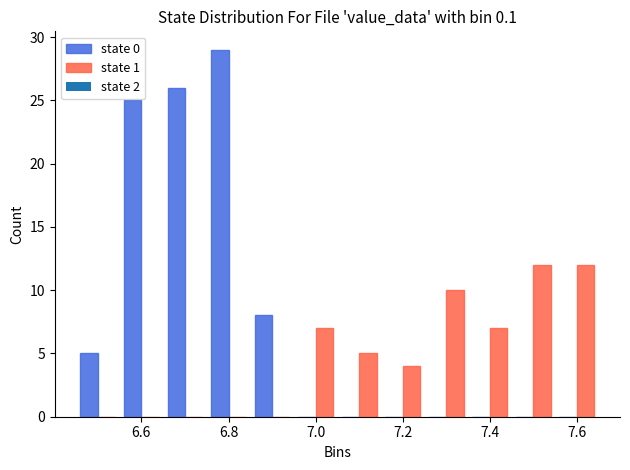

Reading left to right, transcribe this chart: for each range on the x-axis, give the height of each series' bar. Neither the bar edges nor the heights are printed on the chart, so give them approximately, as read against the axes.

6.45 to 6.55: state 0=5	state 1=0
6.55 to 6.65: state 0=25	state 1=0
6.65 to 6.75: state 0=26	state 1=0
6.75 to 6.85: state 0=29	state 1=0
6.85 to 6.95: state 0=8	state 1=0
6.95 to 7.05: state 0=0	state 1=7
7.05 to 7.15: state 0=0	state 1=5
7.15 to 7.25: state 0=0	state 1=4
7.25 to 7.35: state 0=0	state 1=10
7.35 to 7.45: state 0=0	state 1=7
7.45 to 7.55: state 0=0	state 1=12
7.55 to 7.65: state 0=0	state 1=12